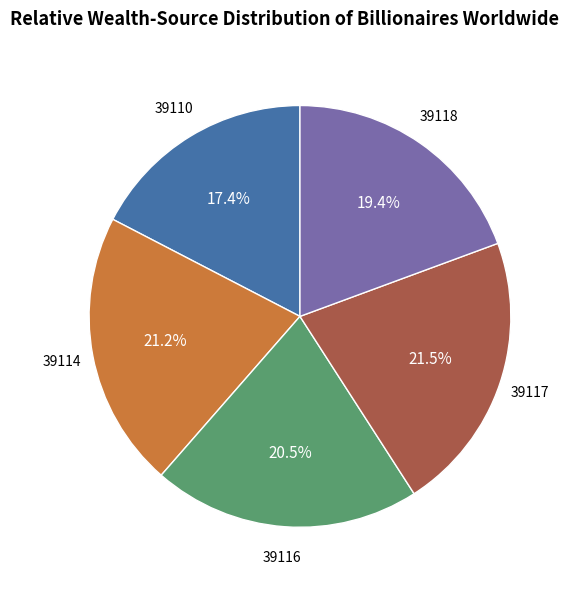

What is the ratio of the value at 39118 to the value at 39116?

0.9